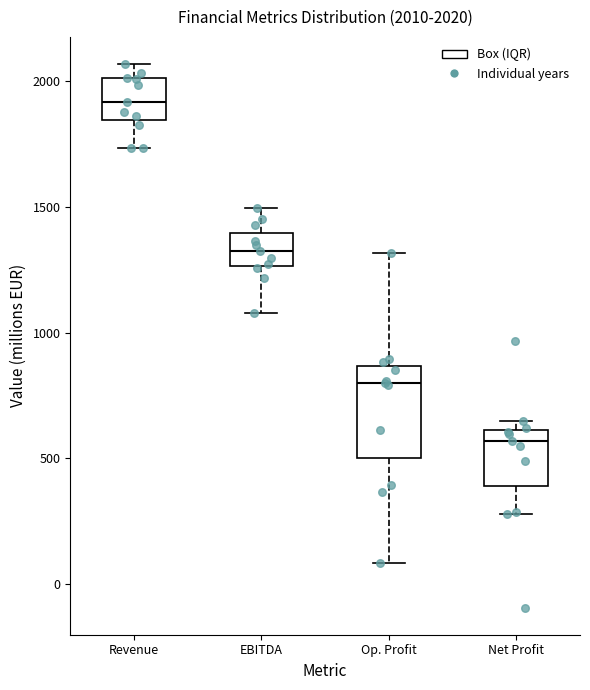

Which box has the lowest median line?

Net Profit